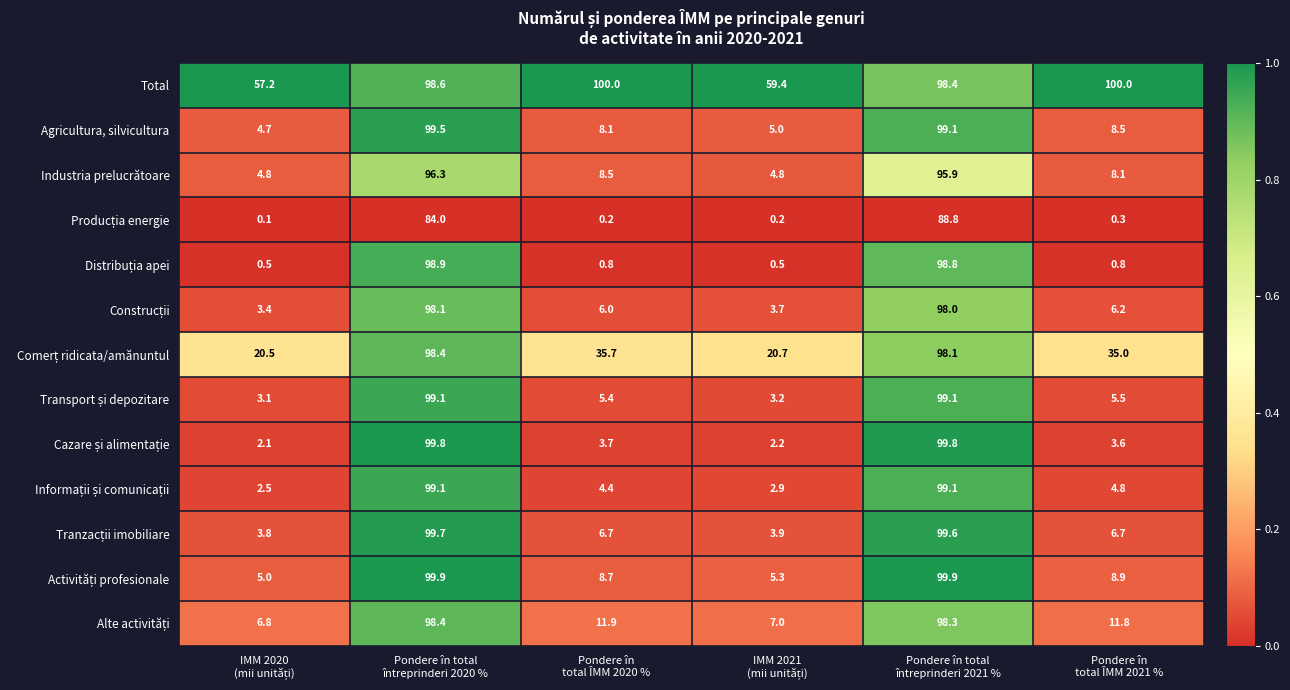

What is the minimum value for Industria prelucrătoare?

4.8